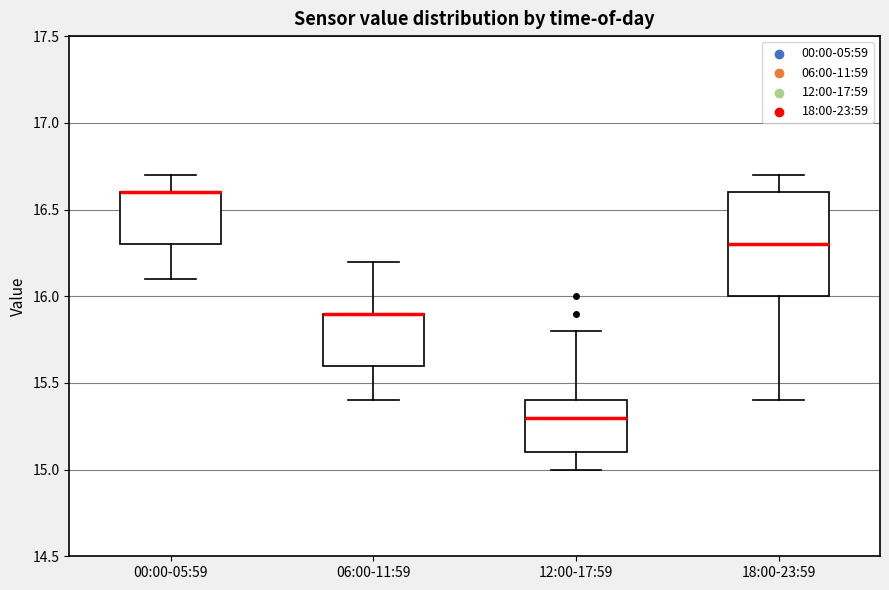

Reading left to right, read every box against the y-axis: the position of its median line, the range the box covers, and the ends of its whiskers. The values are not printed on the chart, so give them approximately, as read against the axis.

00:00-05:59: median 16.6 (drawn on the box's upper edge), box 16.3 to 16.6, whiskers 16.1 to 16.7
06:00-11:59: median 15.9 (drawn on the box's upper edge), box 15.6 to 15.9, whiskers 15.4 to 16.2
12:00-17:59: median 15.3, box 15.1 to 15.4, whiskers 15.0 to 15.8
18:00-23:59: median 16.3, box 16.0 to 16.6, whiskers 15.4 to 16.7